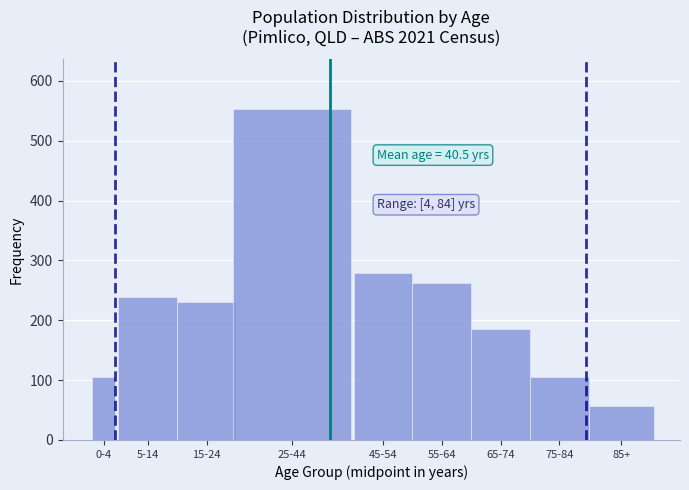

What is the difference between the second highest and second lowest values?

174